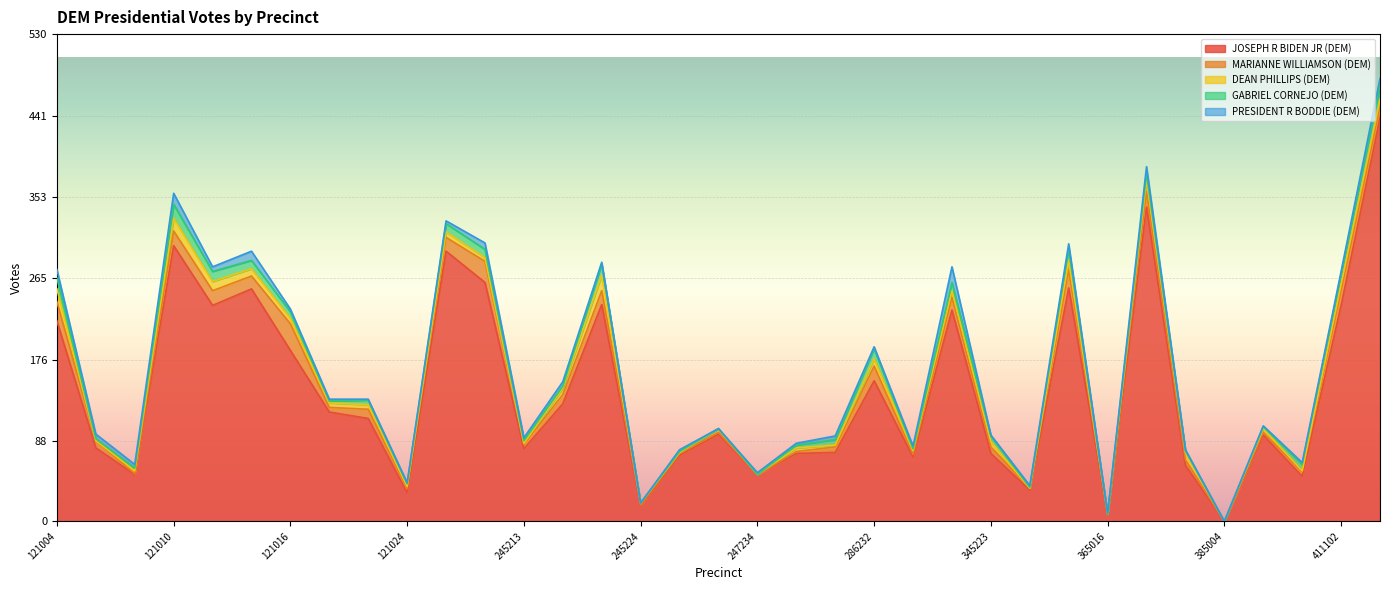

At which label is PRESIDENT R BODDIE (DEM) closest to 8?

121004